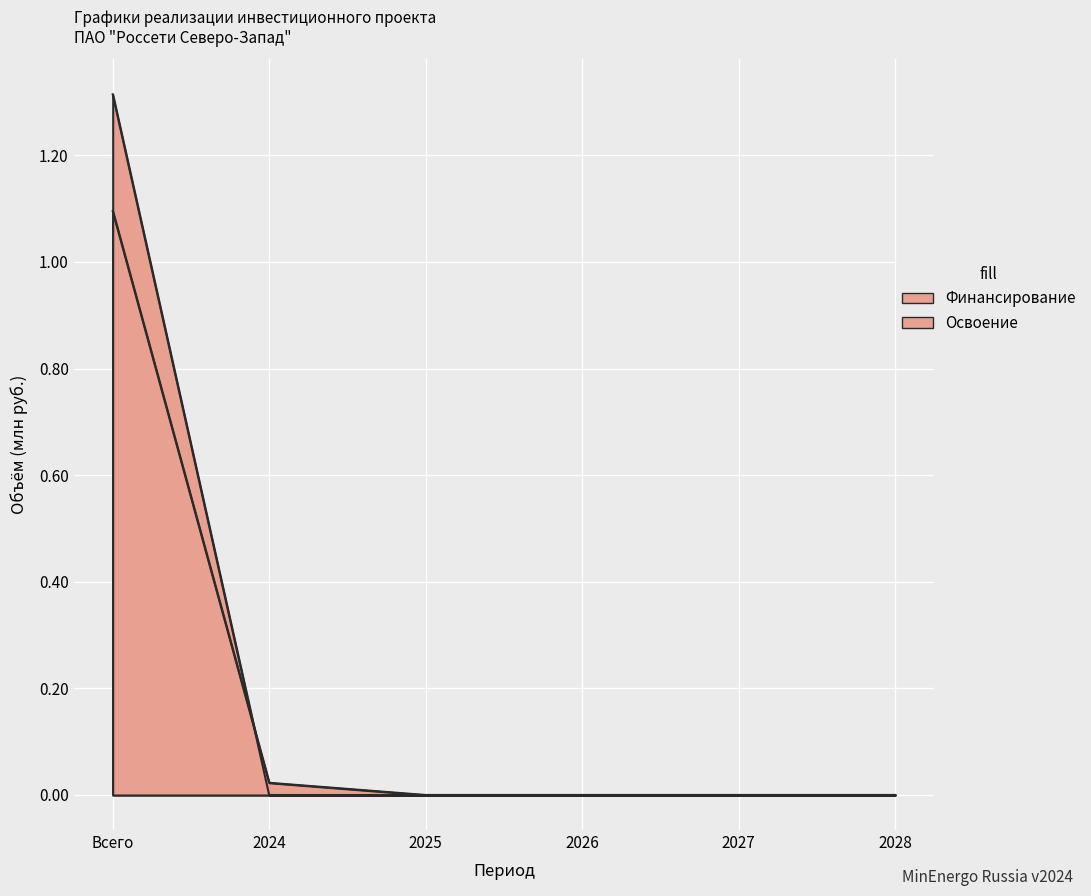

Where do Финансирование and Освоение first cross each other?

Всего and 2024